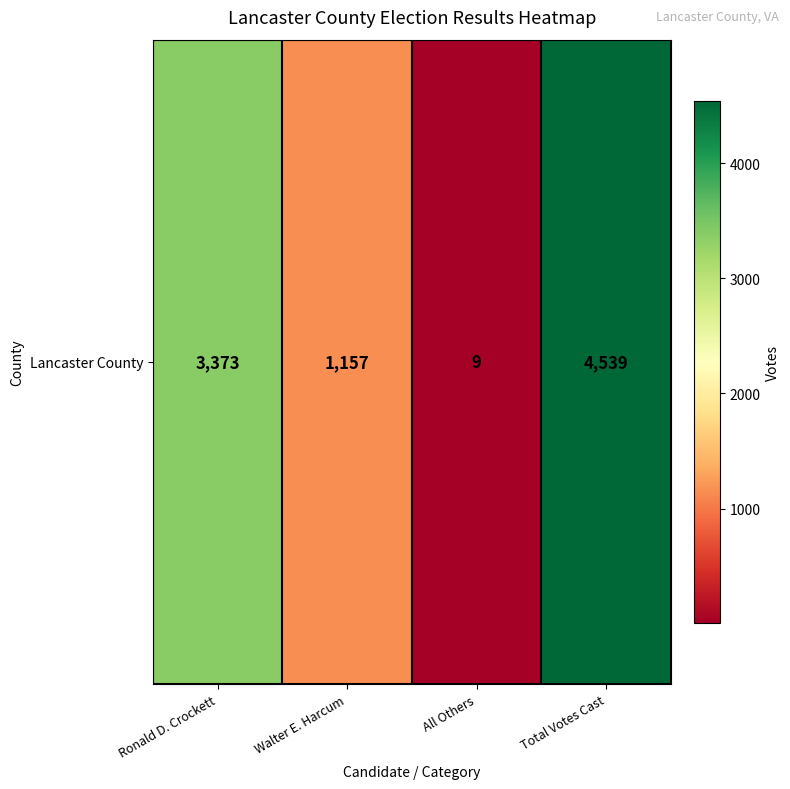

What is the ratio of the value at Walter E. Harcum to the value at Total Votes Cast?

0.3